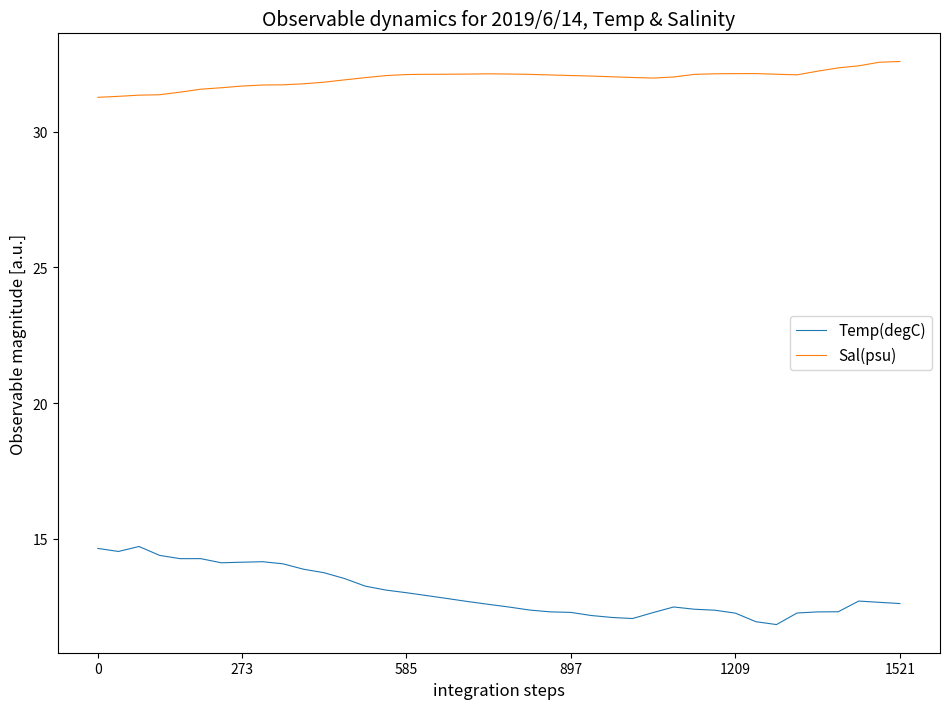

What is the difference between the second highest and minimum values in the Temp(degC) series?

2.8